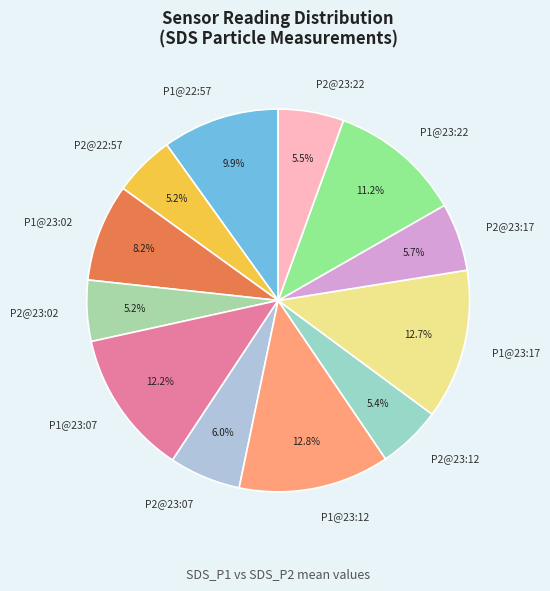

To the nearest percent, what is the average slice percentage?

8%